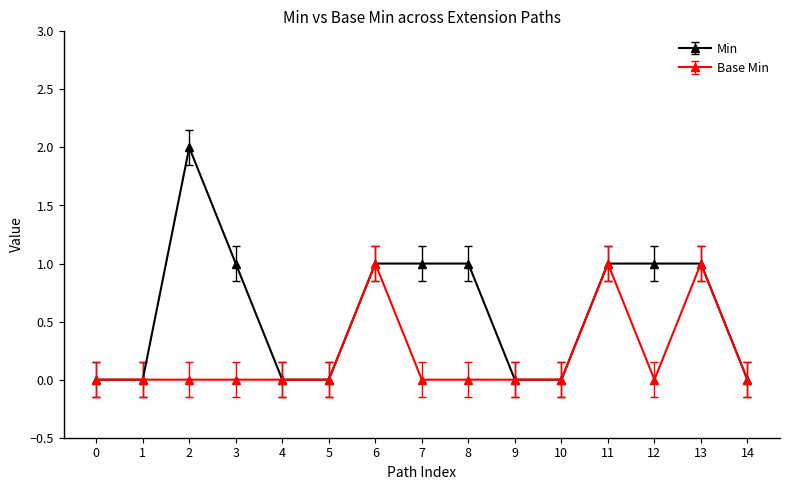

Where is the first local maximum for Min?

2